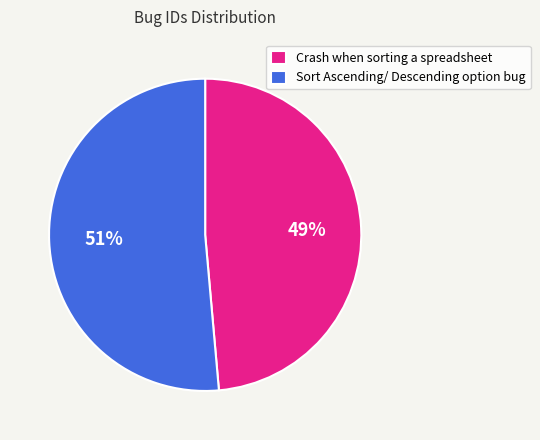

How many slices are in this pie chart?

2